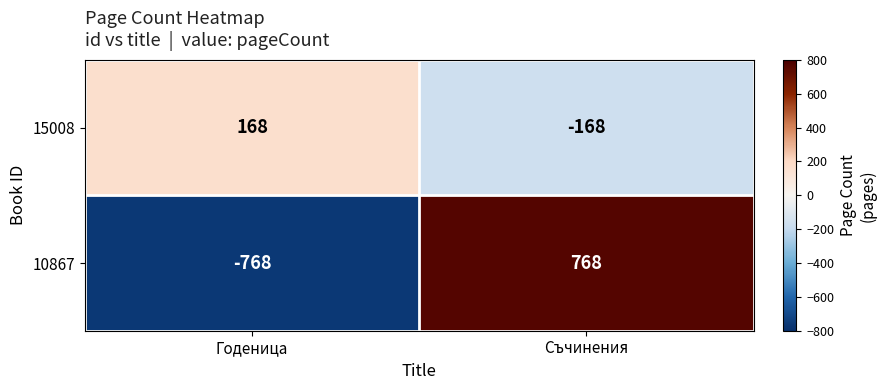

Count the number of data series in this chart.

2